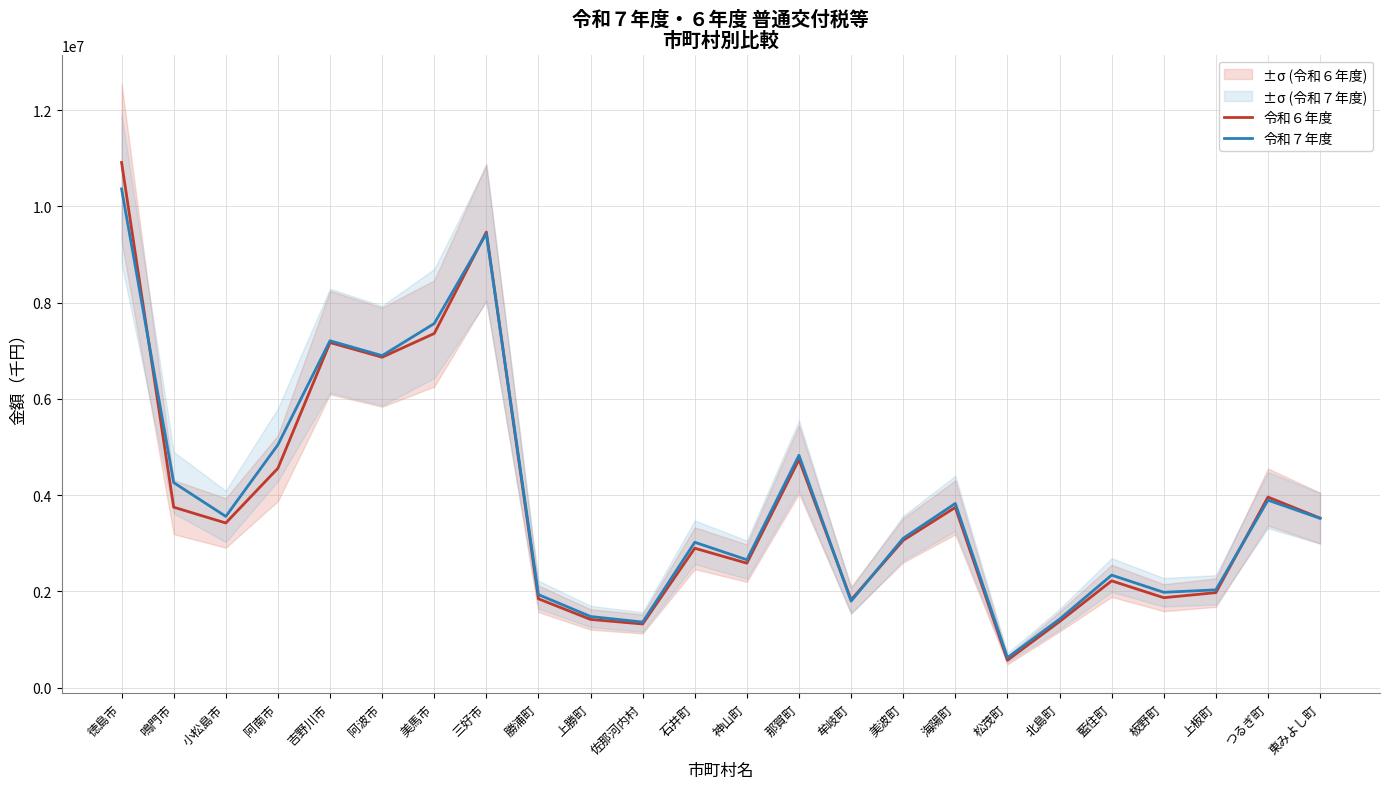

Between 佐那河内村 and 海陽町, which is larger?

海陽町